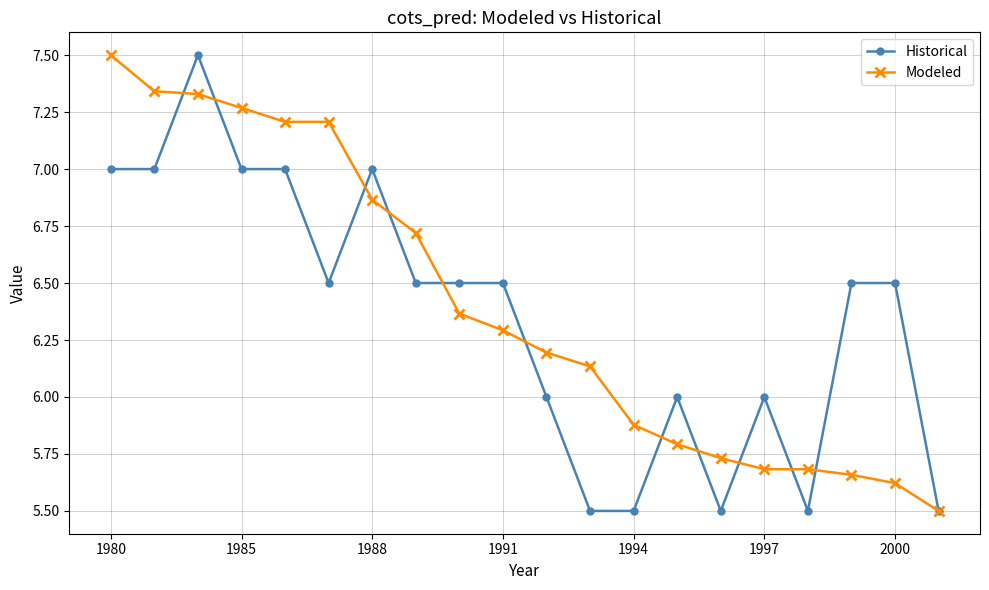

Is this an area chart (filled region under the line)?

No